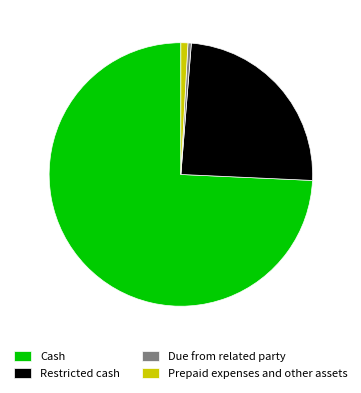

Which slice is the largest?

Cash